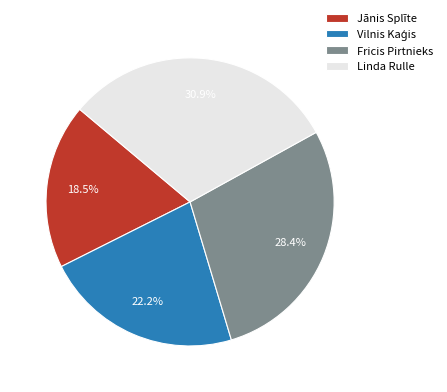

What percentage do Fricis Pirtnieks and Linda Rulle together represent?

59.3%